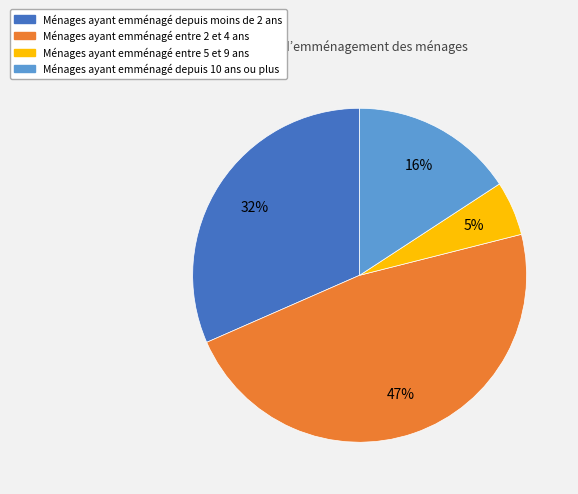

Does any single category account for the majority?

No